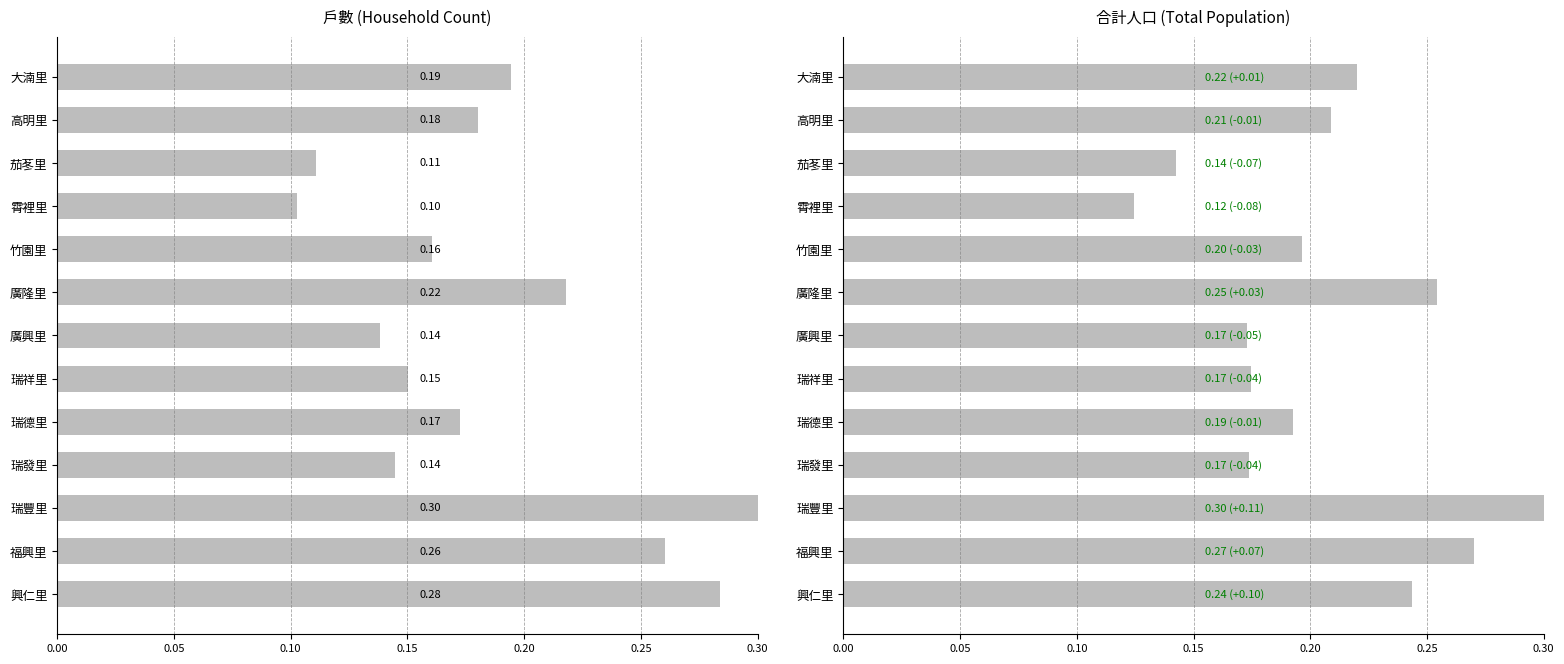

Is it true that 戶數 equals 0.1 at 霄裡里?

False